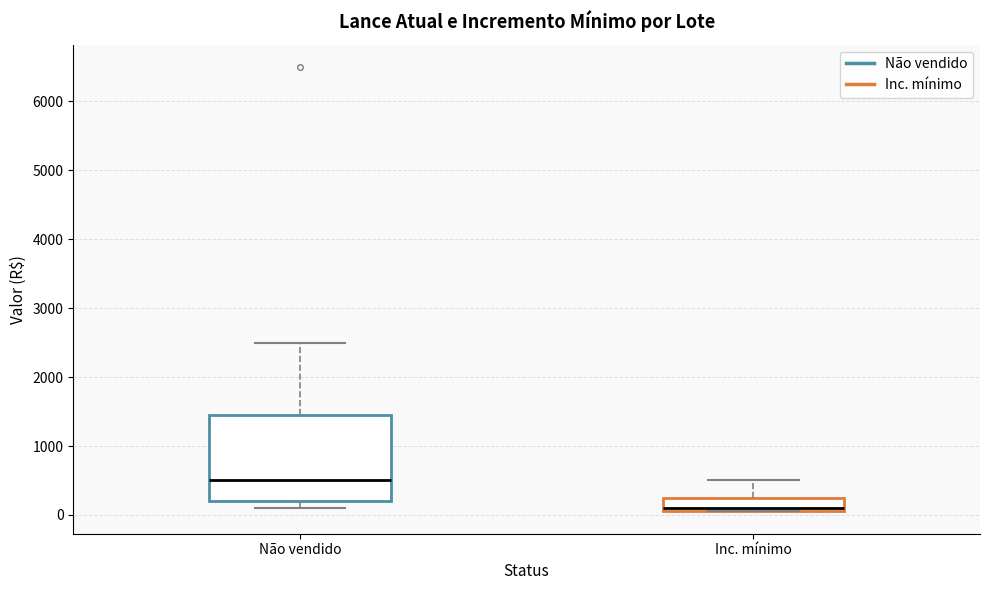

Which box has the lowest median line?

Inc. mínimo